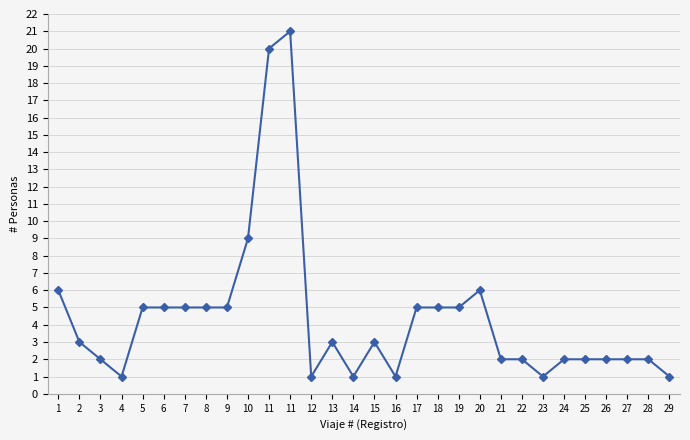

How many data points does each series have?

30